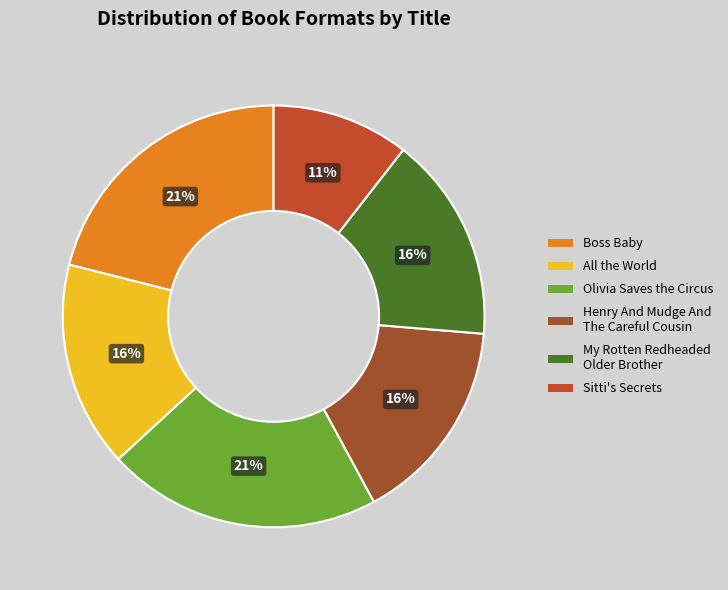

To the nearest percent, what is the difference between the Henry And Mudge And The Careful Cousin and All the World slice percentages?

0%